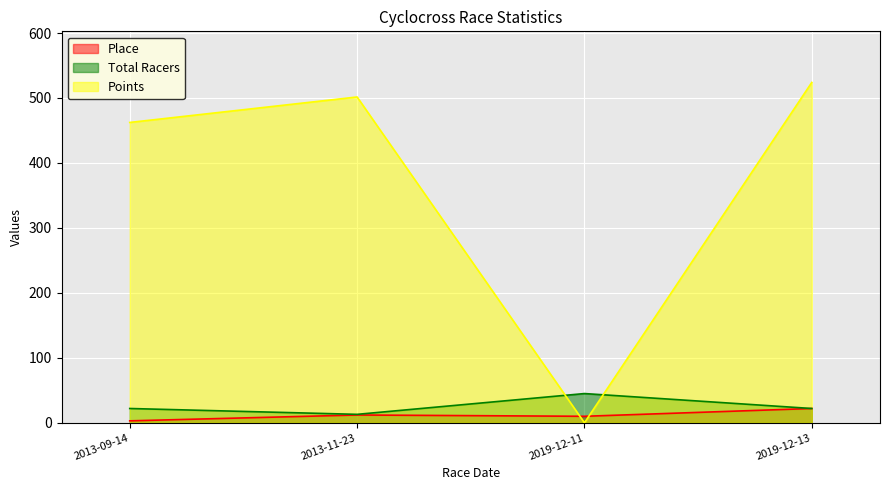

Which label corresponds to the smallest value in the chart?

2019-12-11